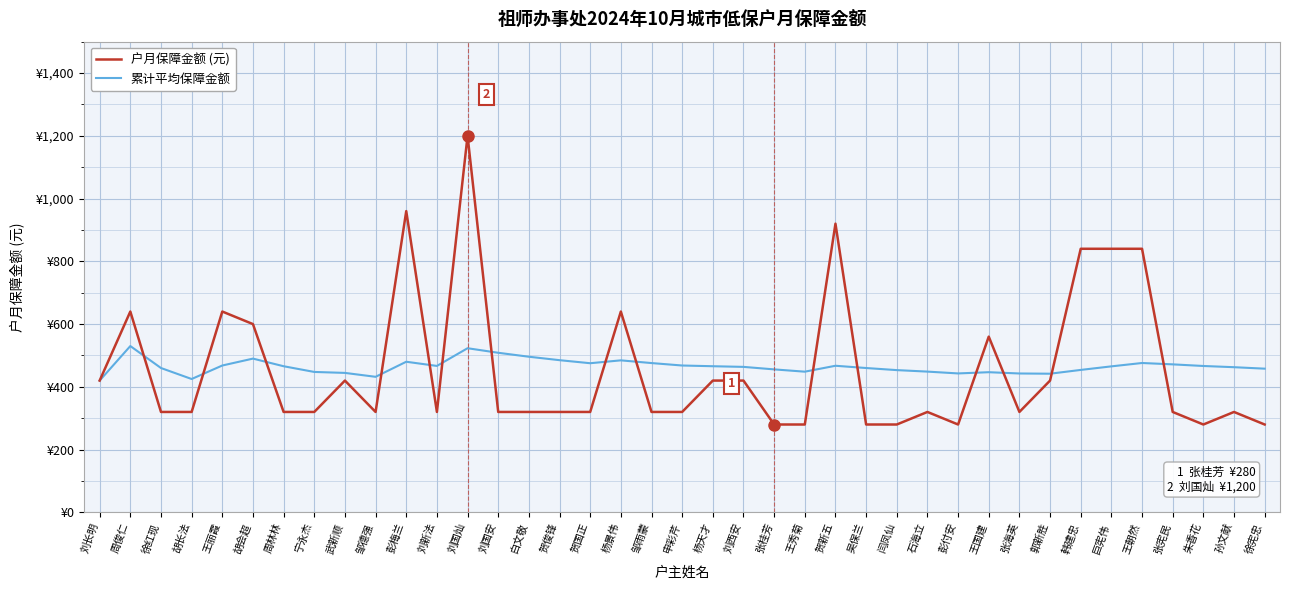

Does the chart have visible grid lines?

Yes